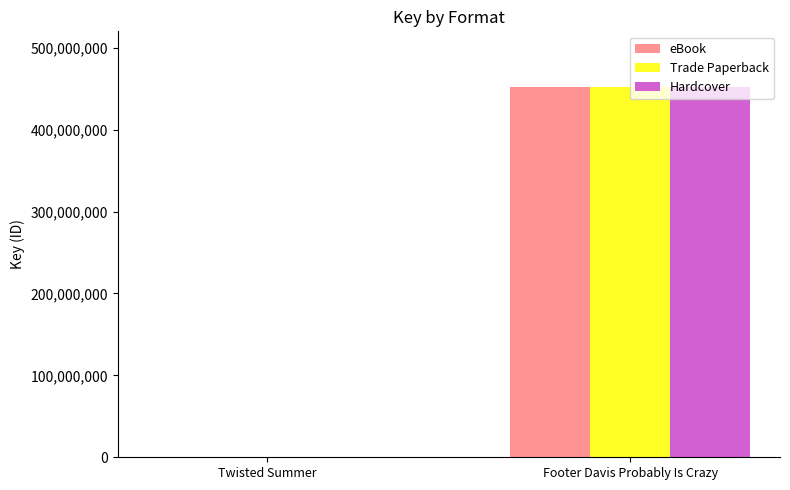

What are all the series names shown in the legend?

eBook, Trade Paperback, Hardcover